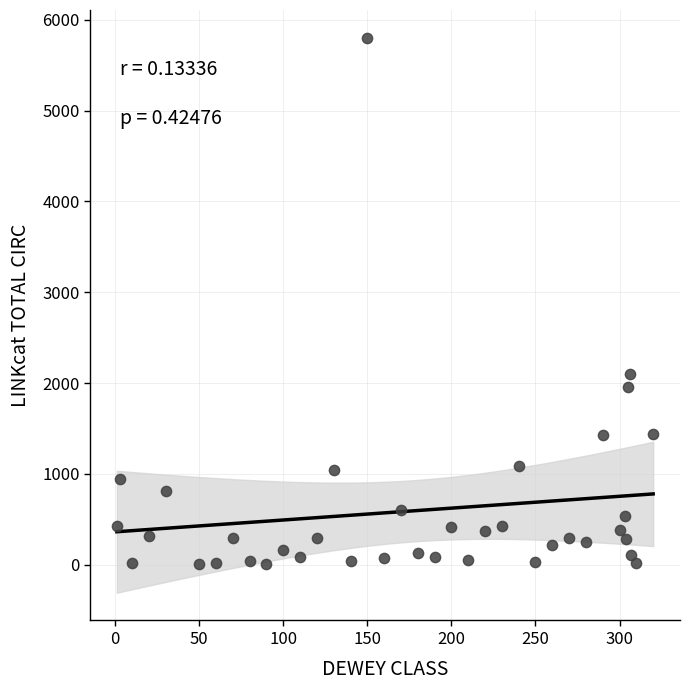

What is the range of X values (max minus min)?

319